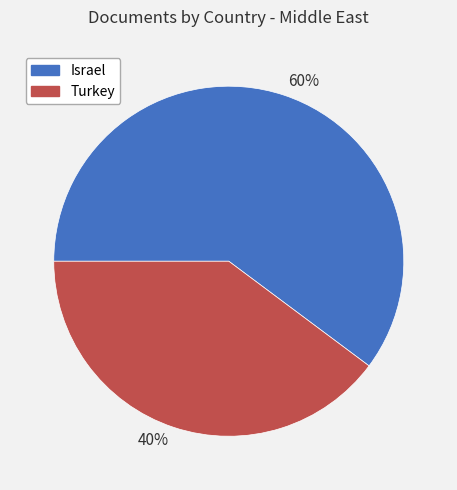

Which has a higher value, 60% or 40%?

60%